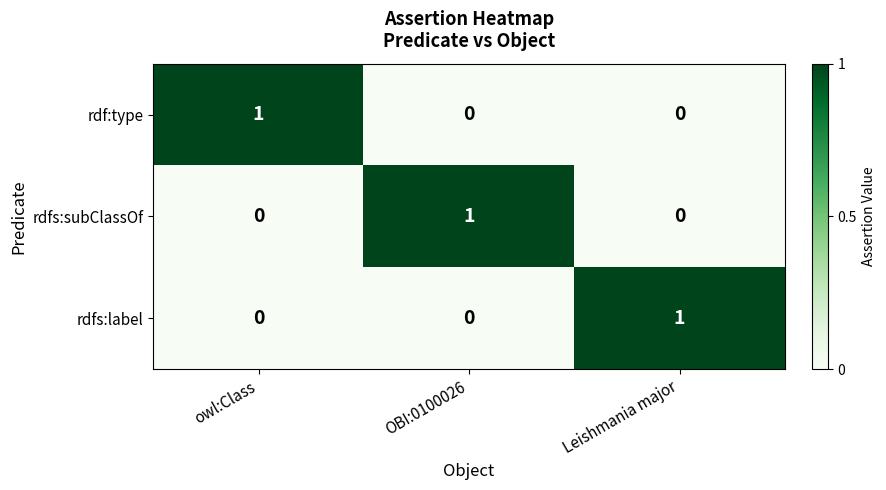

Is the value of rdfs:label at owl:Class greater than the value of rdf:type at owl:Class?

No